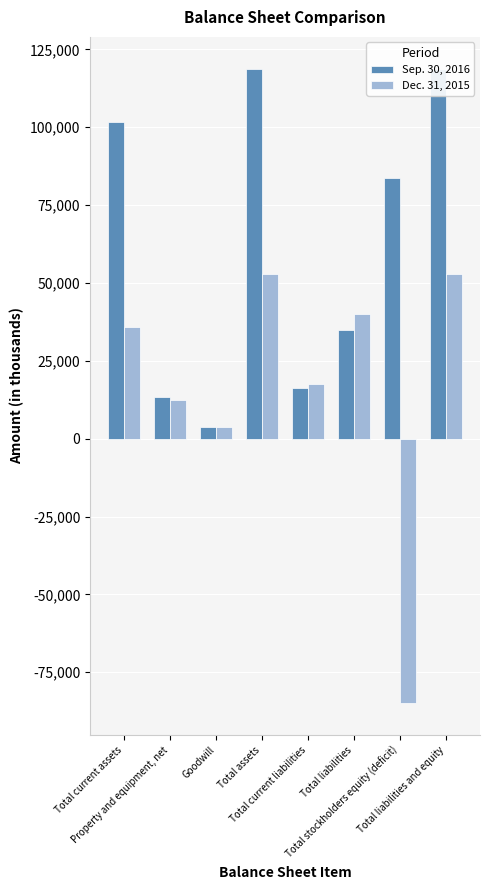

What is the difference between the highest and lowest values at Total liabilities?

4879